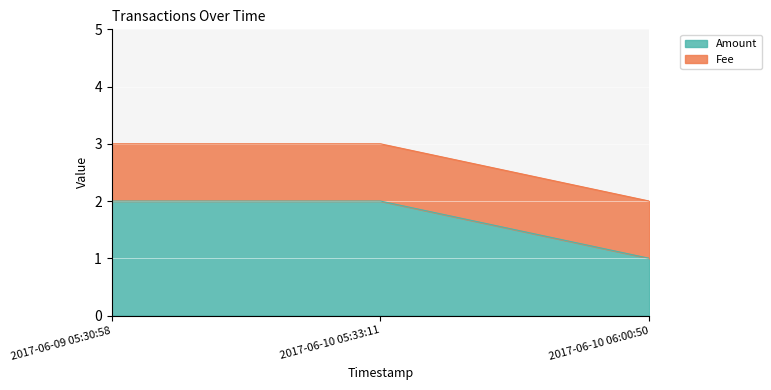

What is the maximum value shown in the chart?

2